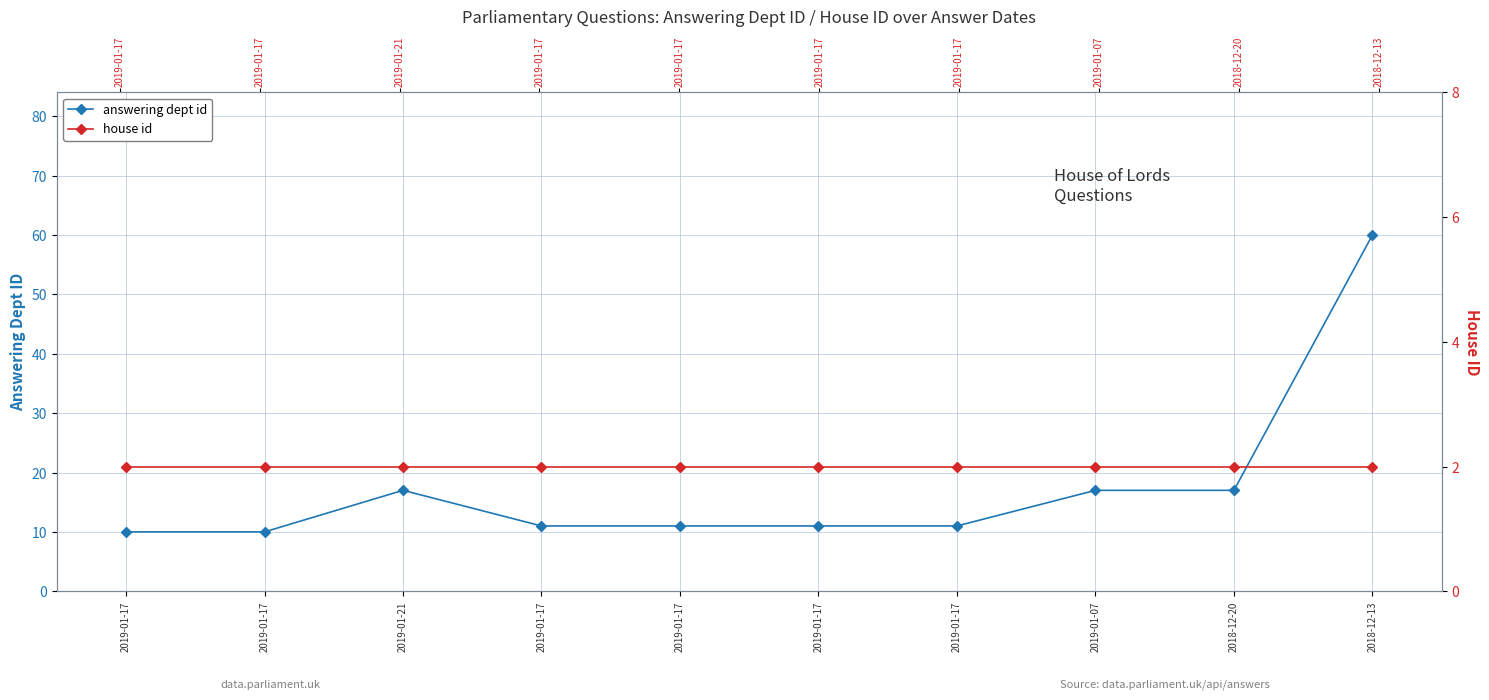

Is the value of house id at 2018-12-20 greater than the value of answering dept id at 2019-01-17?

No